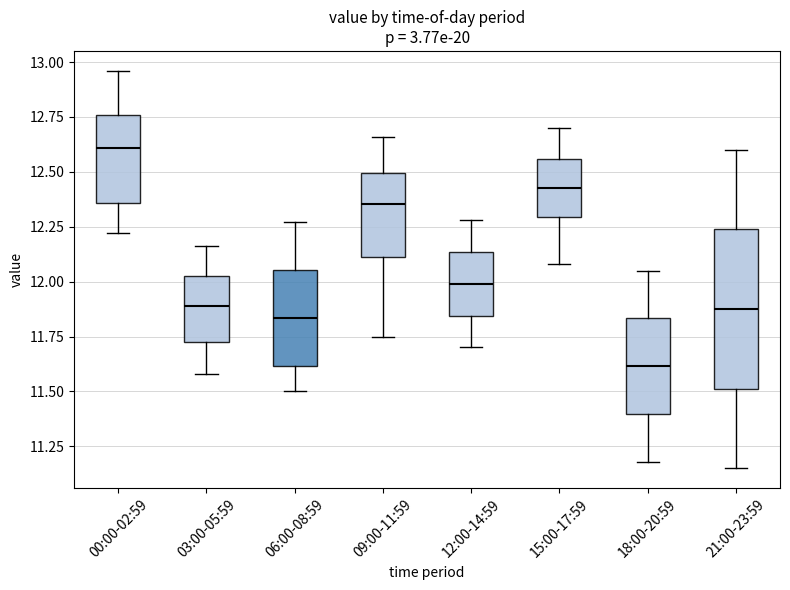

Reading left to right, read every box against the y-axis: the position of its median line, the range the box covers, and the ends of its whiskers. The values are not printed on the chart, so give them approximately, as read against the axis.

00:00-02:59: median 12.60, box 12.35 to 12.75, whiskers 12.20 to 12.95
03:00-05:59: median 11.90, box 11.75 to 12.05, whiskers 11.60 to 12.15
06:00-08:59: median 11.85, box 11.60 to 12.05, whiskers 11.50 to 12.25
09:00-11:59: median 12.35, box 12.10 to 12.50, whiskers 11.75 to 12.65
12:00-14:59: median 12.00, box 11.85 to 12.15, whiskers 11.70 to 12.30
15:00-17:59: median 12.45, box 12.30 to 12.55, whiskers 12.10 to 12.70
18:00-20:59: median 11.60, box 11.40 to 11.85, whiskers 11.20 to 12.05
21:00-23:59: median 11.90, box 11.50 to 12.25, whiskers 11.15 to 12.60